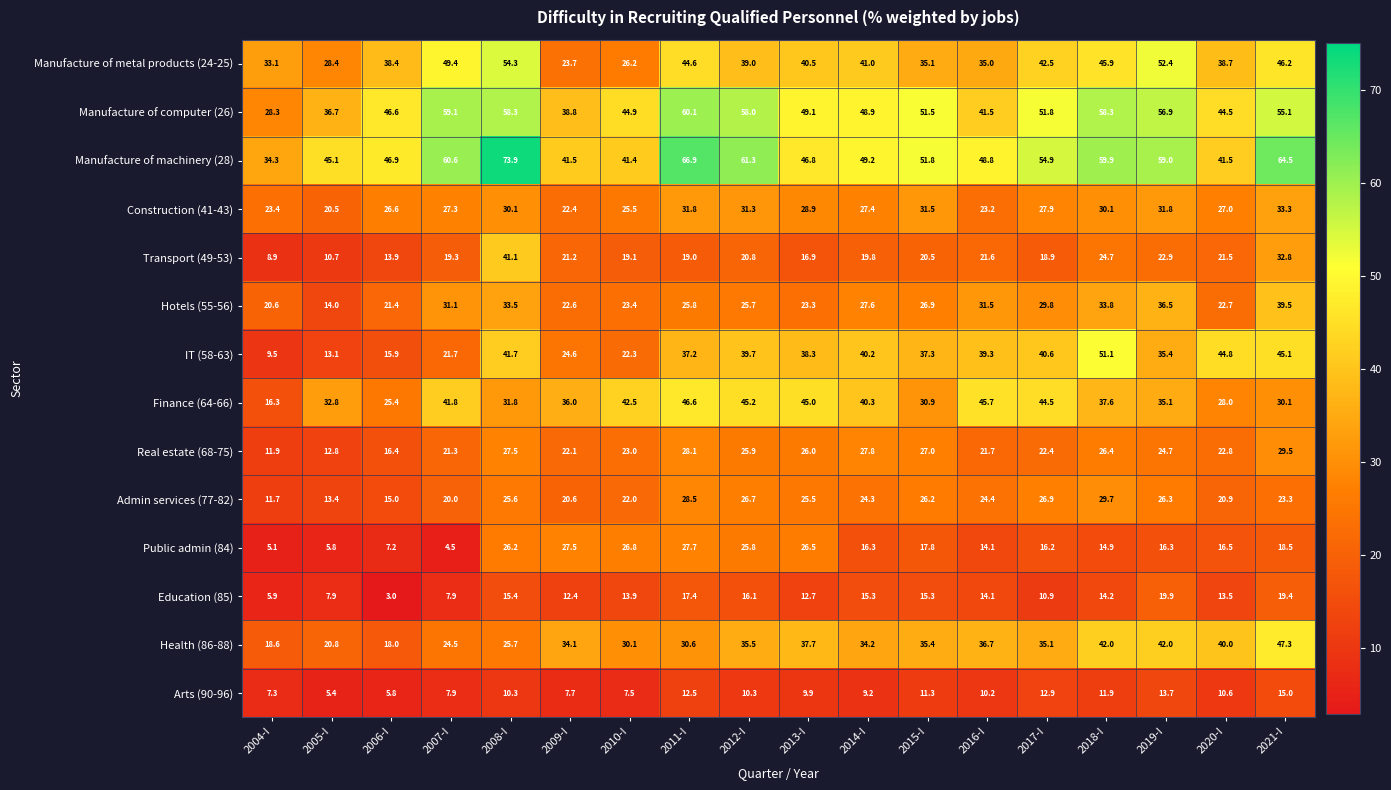

How many categories are shown in the chart?

18